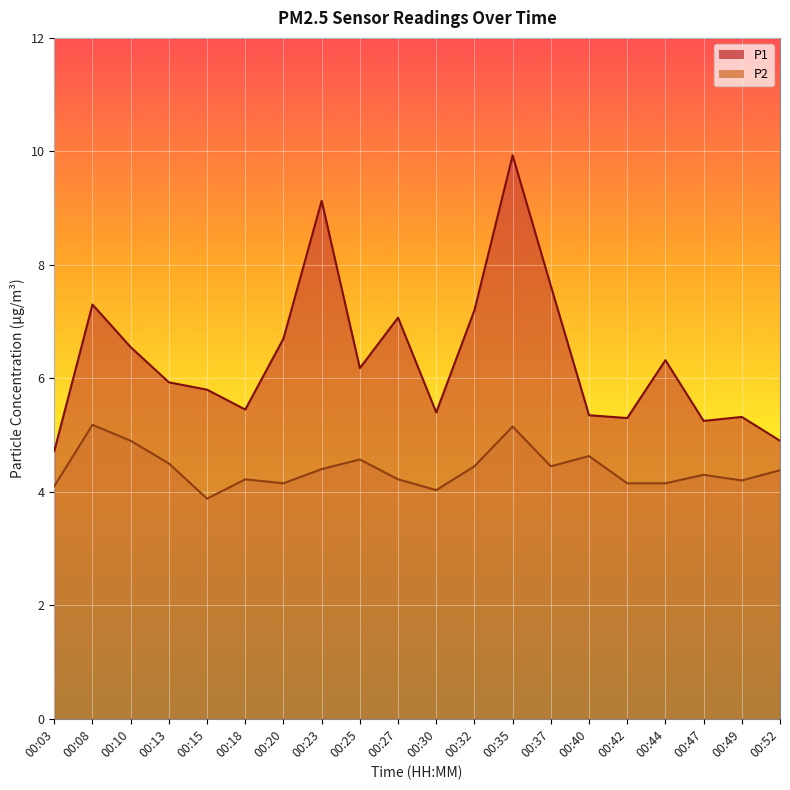

Between 00:15 and 00:25, which is larger?

00:25